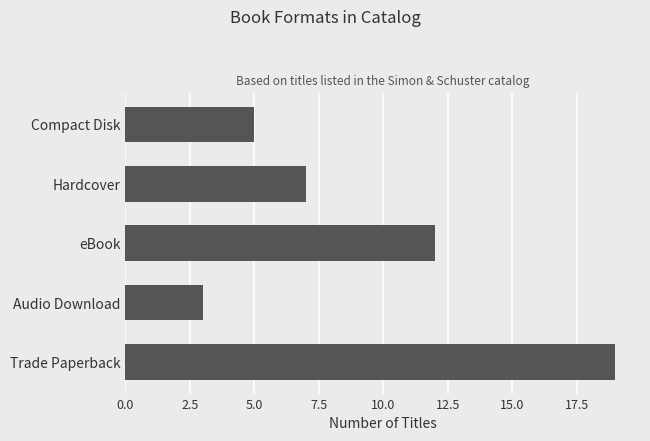

Where is the data nearest to the value 11?

eBook